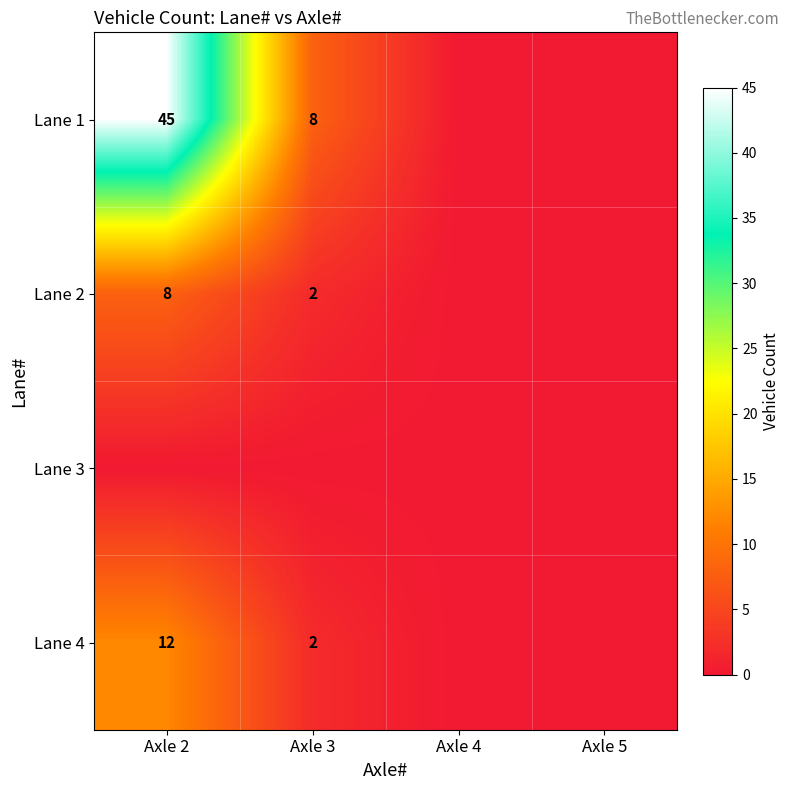

True or false: Lane 2 has a value of 1 at Axle 3.

False